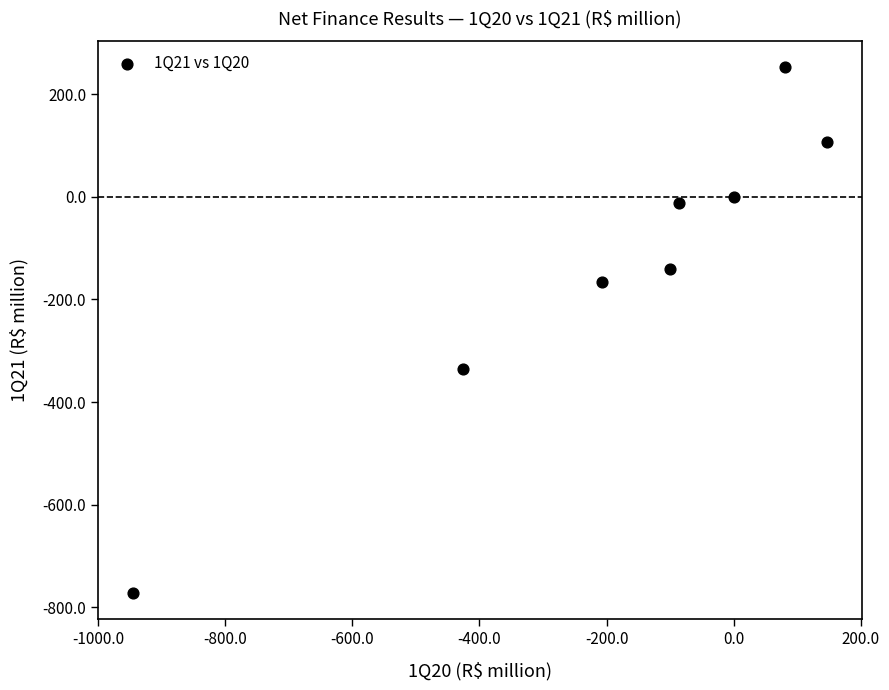

What is the average X value?

-192.1